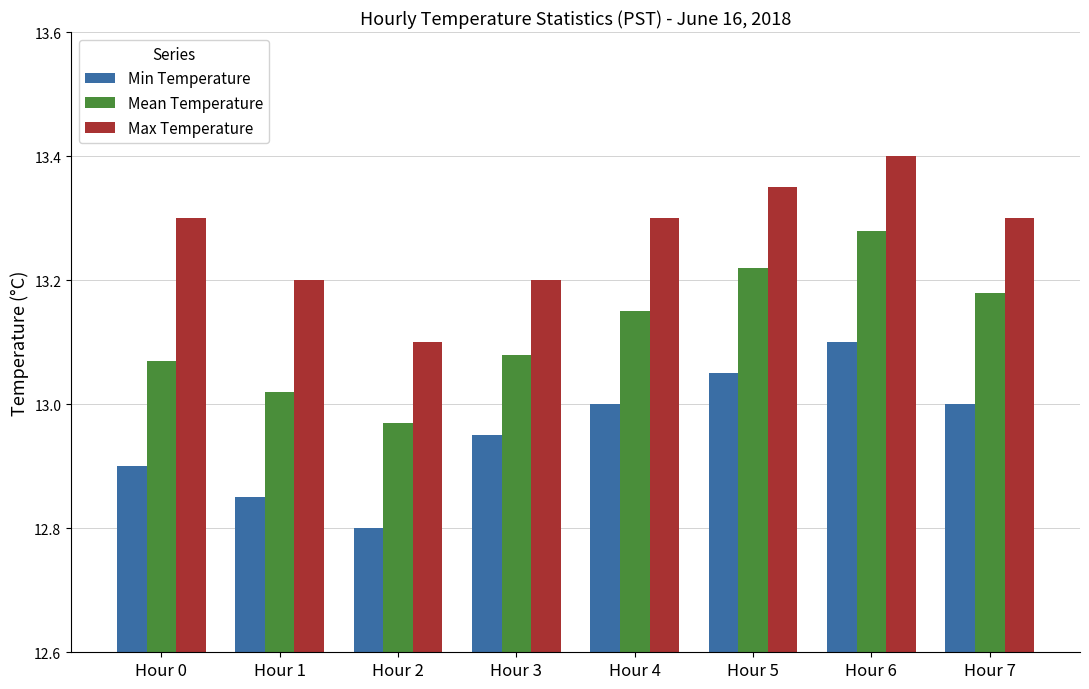

How many Min Temperature values are between 12 and 13?

6